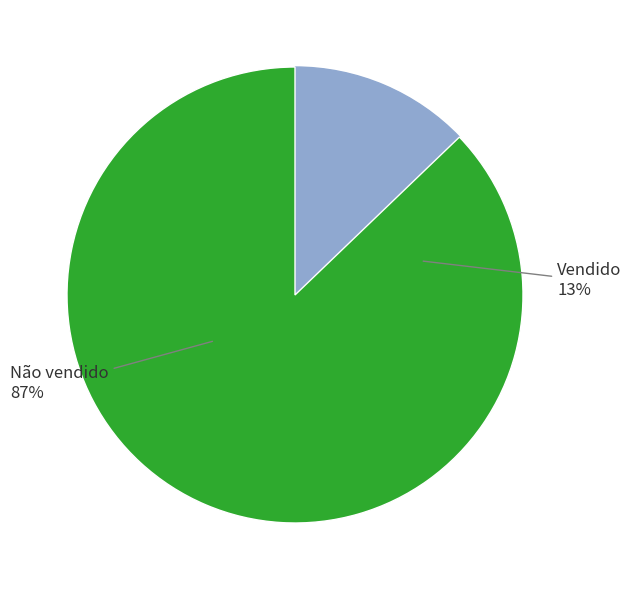

Rank the categories by value from highest to lowest.

Não vendido, Vendido